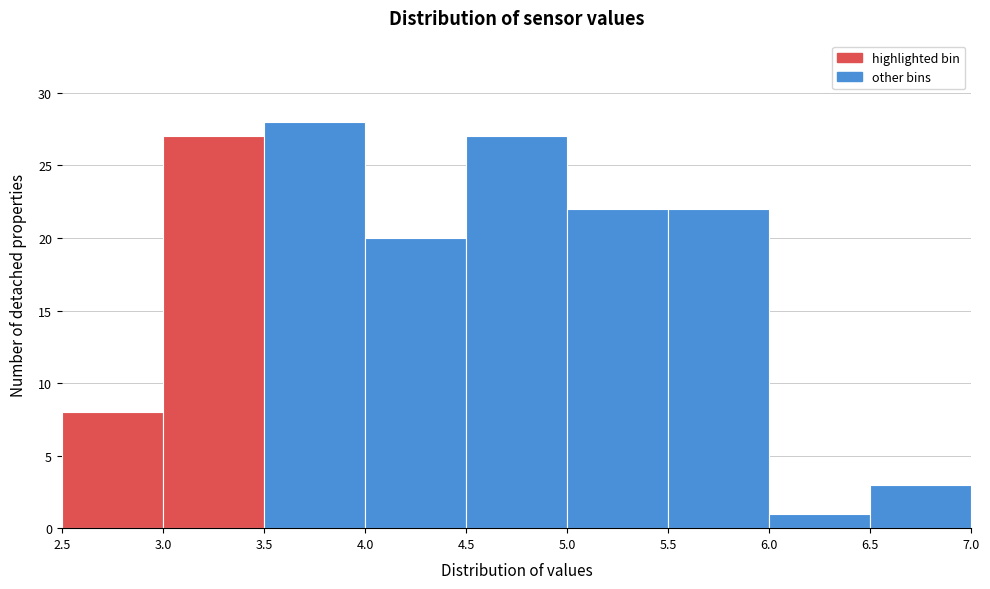

Over which range of the x-axis is the bar tallest?

3.5 to 4.0